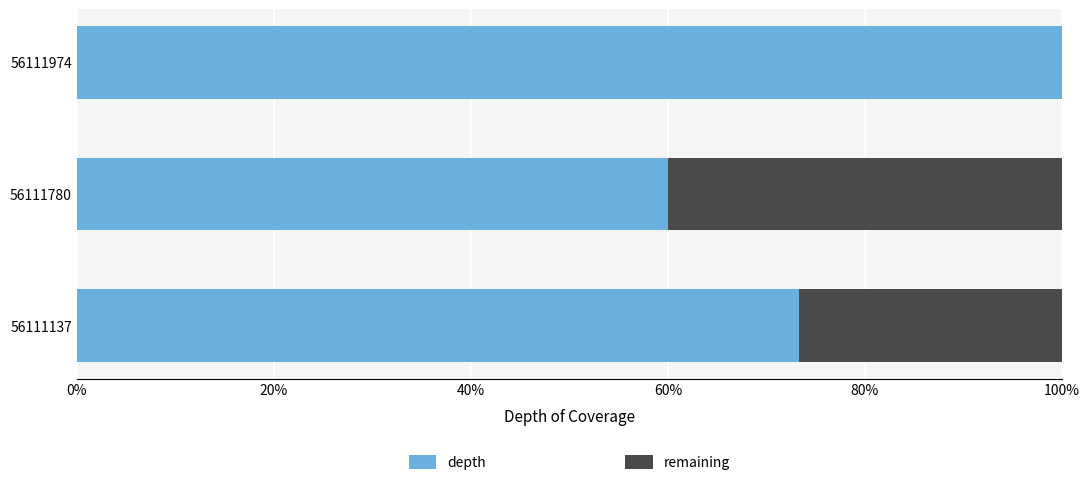

What is the sum of all depth values?

233.3